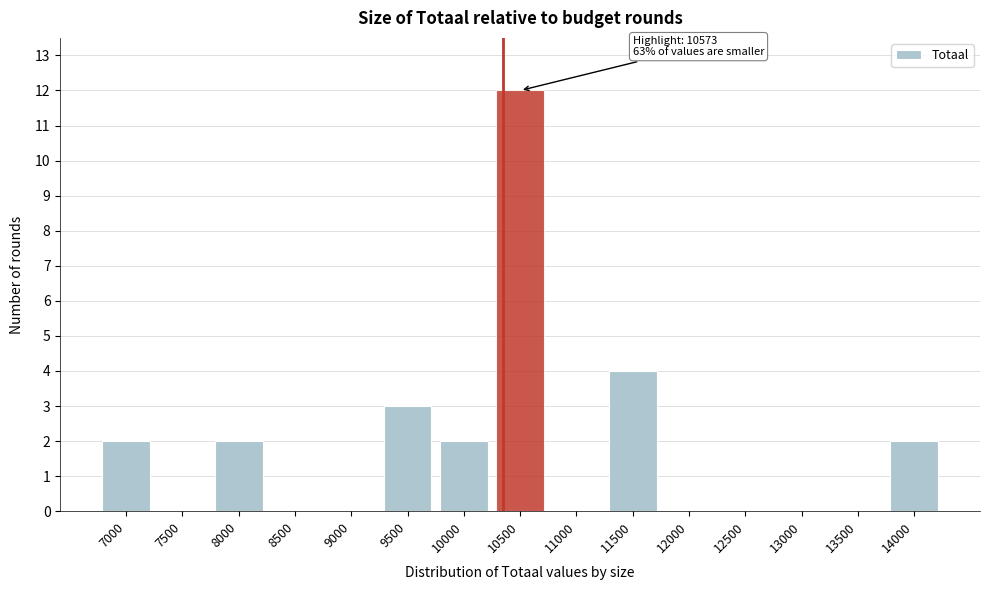

Reading left to right, extract all data points from this chart.

7000=2	7500=0	8000=2	8500=0	9000=0	9500=3	10000=2	10500=12	11000=0	11500=4	12000=0	12500=0	13000=0	13500=0	14000=2